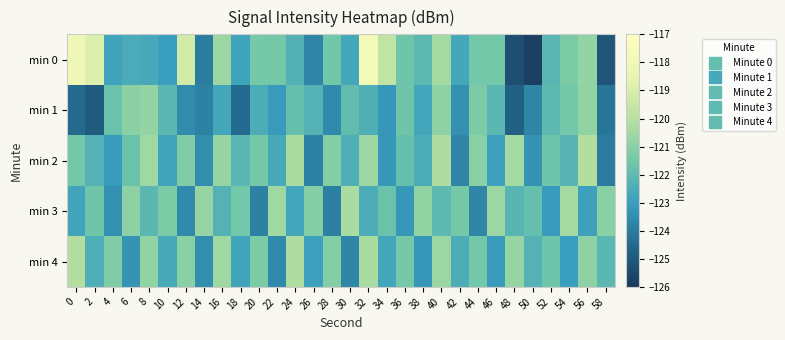

Which series has the largest range (max minus min)?

min 0